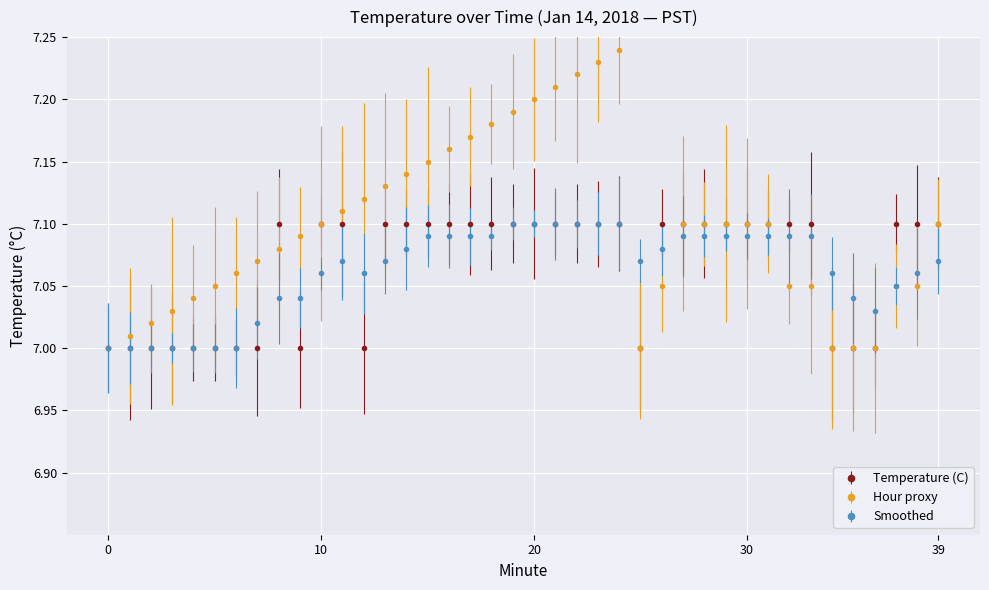

Which series has the largest range (max minus min)?

Hour proxy